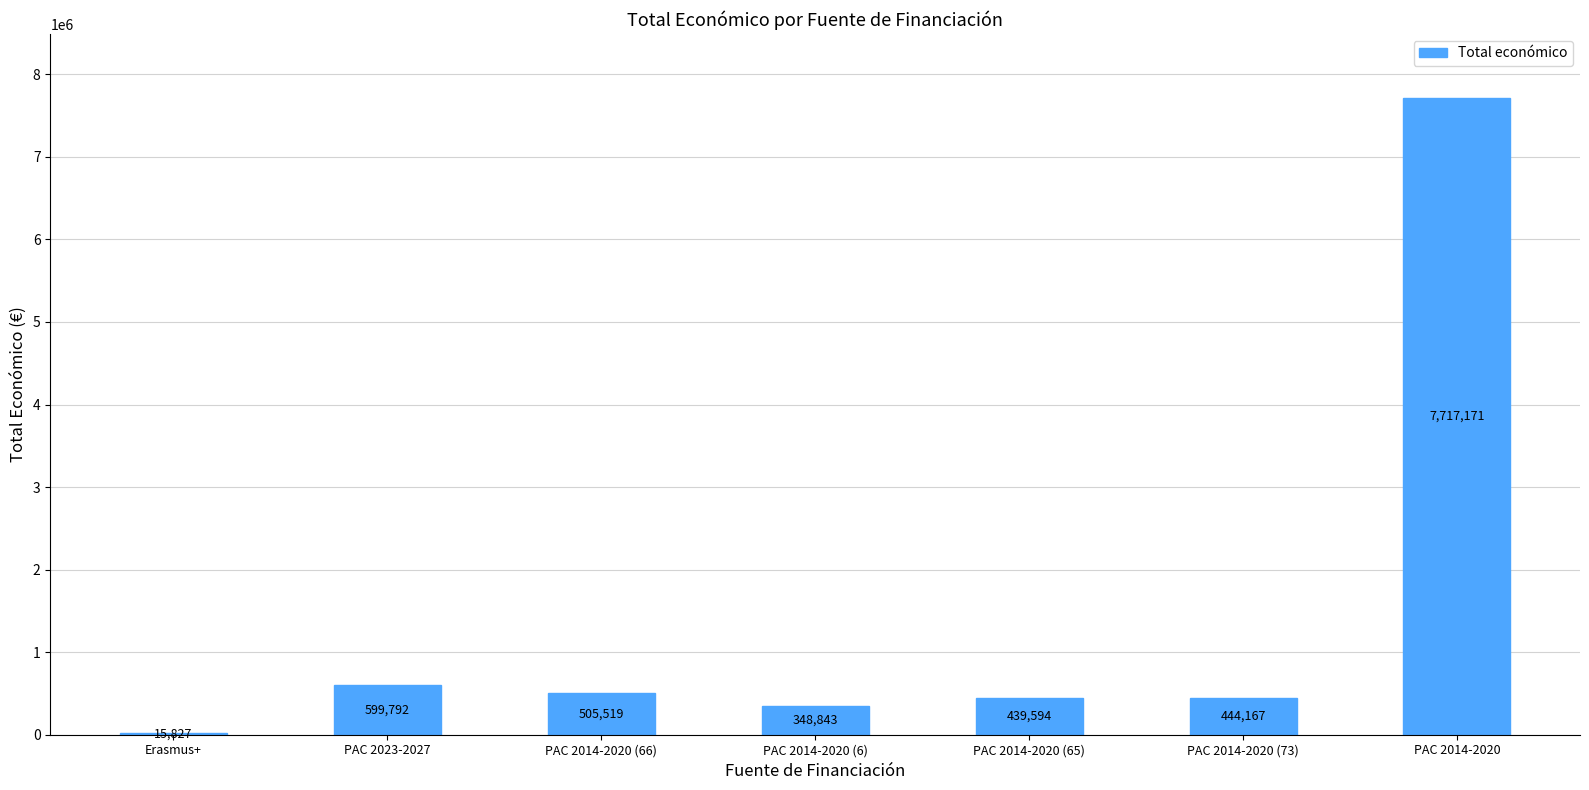

What is the sum of the values at Erasmus+ and PAC 2014-2020 (73)?

459994